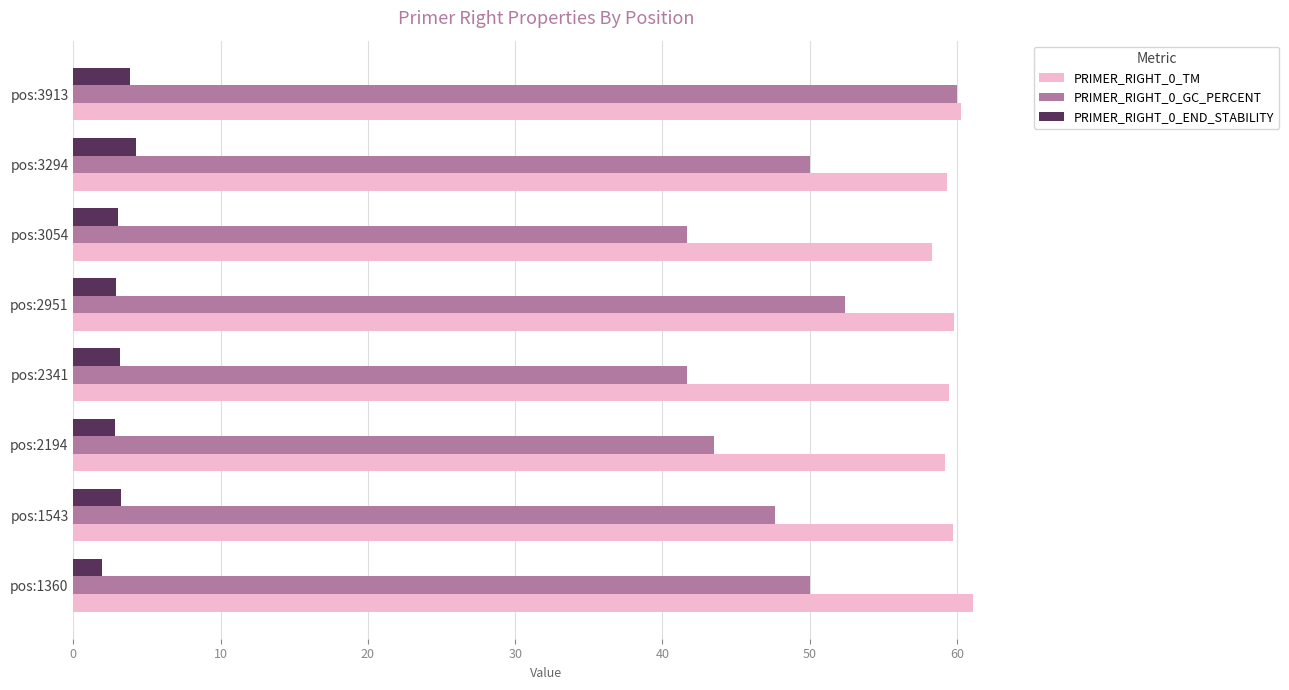

What is the lowest value of the PRIMER_RIGHT_0_TM series?

58.3